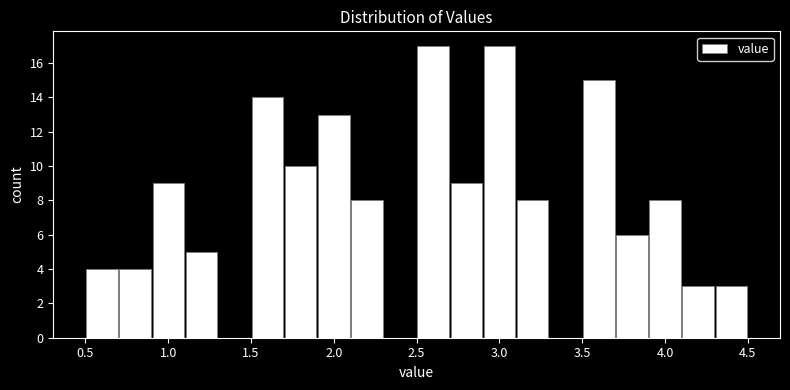

Reading left to right, transcribe this chart: for each bar, give the range it covers on the x-axis and its height. The values are not printed on the chart, so give them approximately, as read against the axis.

0.5 to 0.7: 4
0.7 to 0.9: 4
0.9 to 1.1: 9
1.1 to 1.3: 5
1.3 to 1.5: 0
1.5 to 1.7: 14
1.7 to 1.9: 10
1.9 to 2.1: 13
2.1 to 2.3: 8
2.3 to 2.5: 0
2.5 to 2.7: 17
2.7 to 2.9: 9
2.9 to 3.1: 17
3.1 to 3.3: 8
3.3 to 3.5: 0
3.5 to 3.7: 15
3.7 to 3.9: 6
3.9 to 4.1: 8
4.1 to 4.3: 3
4.3 to 4.5: 3